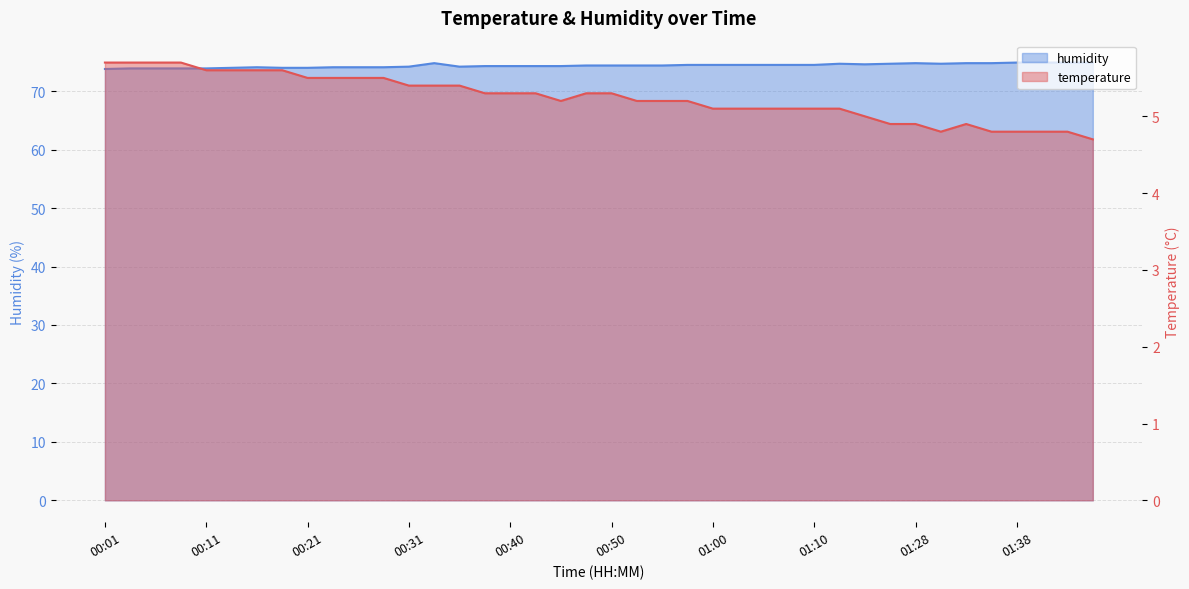

Which series has the largest range (max minus min)?

humidity